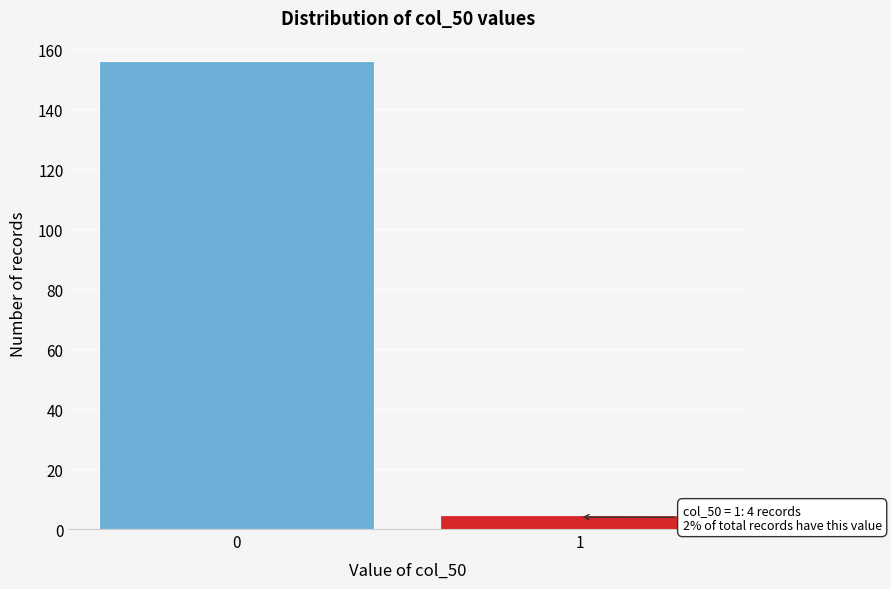

Reading left to right, extract all data points from this chart.

0=156	1=4